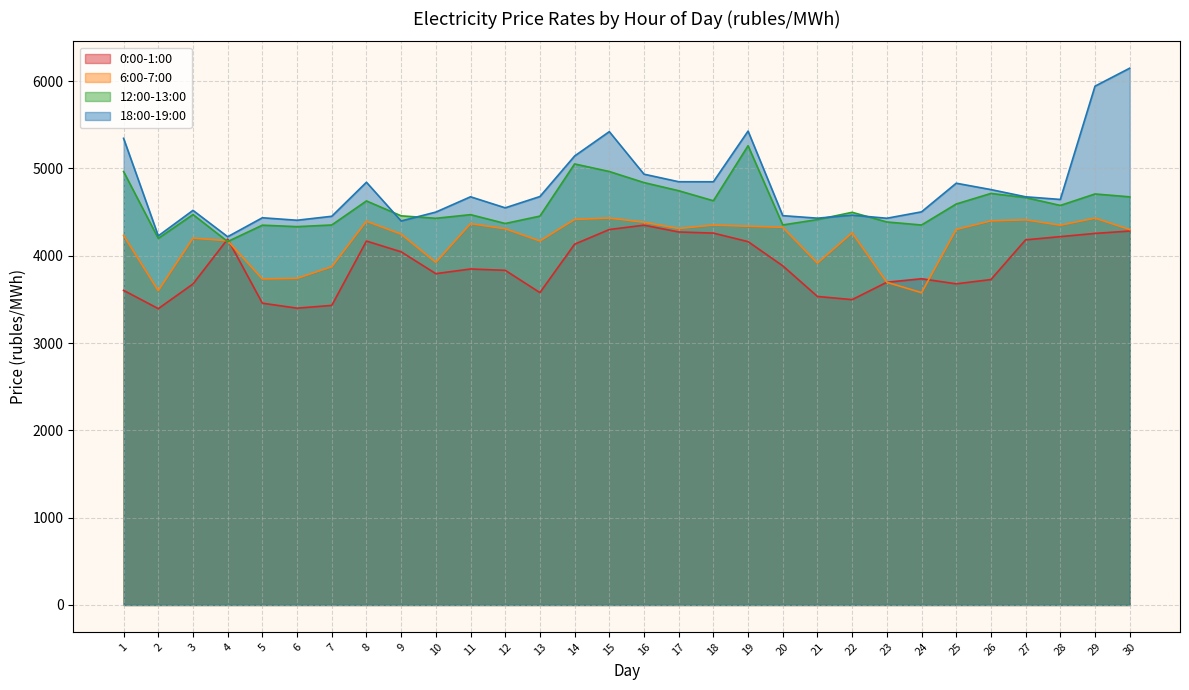

At how many categories does at least one series exceed 4130?

30